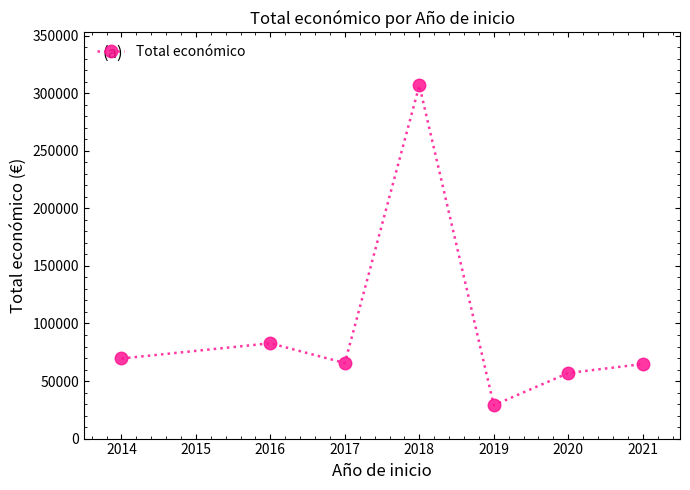

What is the smallest value displayed?

28979